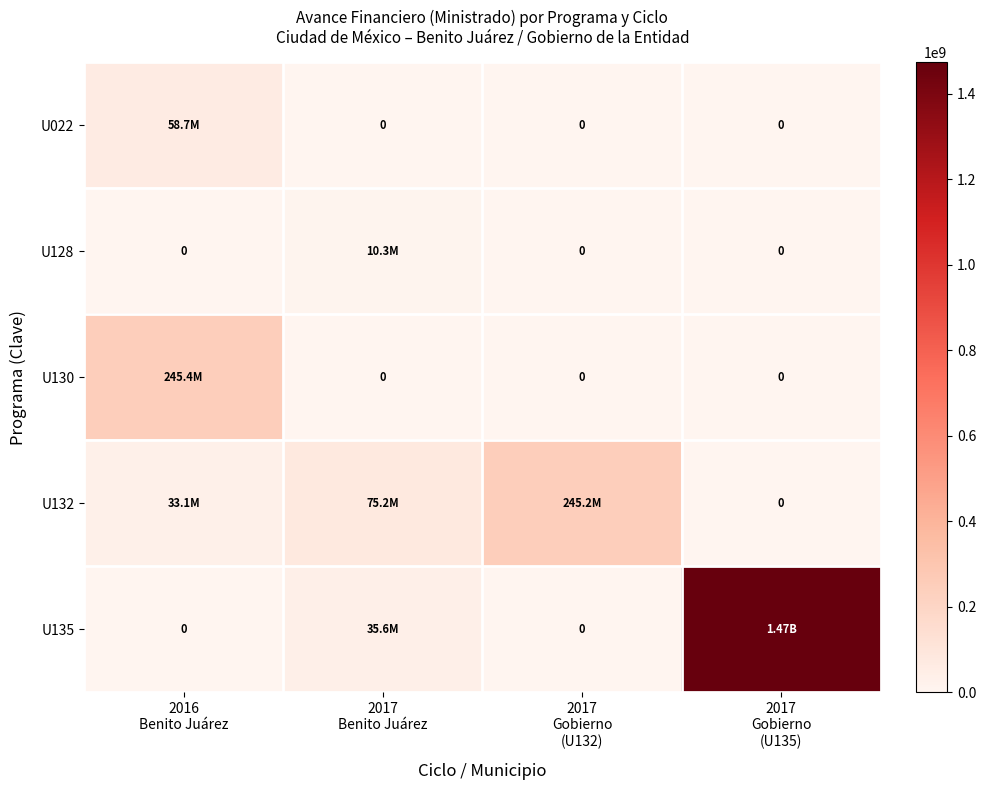

List the labels in order of U128 value, largest first.

2017 Benito Juárez, 2016 Benito Juárez, 2017 Gobierno (U132), 2017 Gobierno (U135)